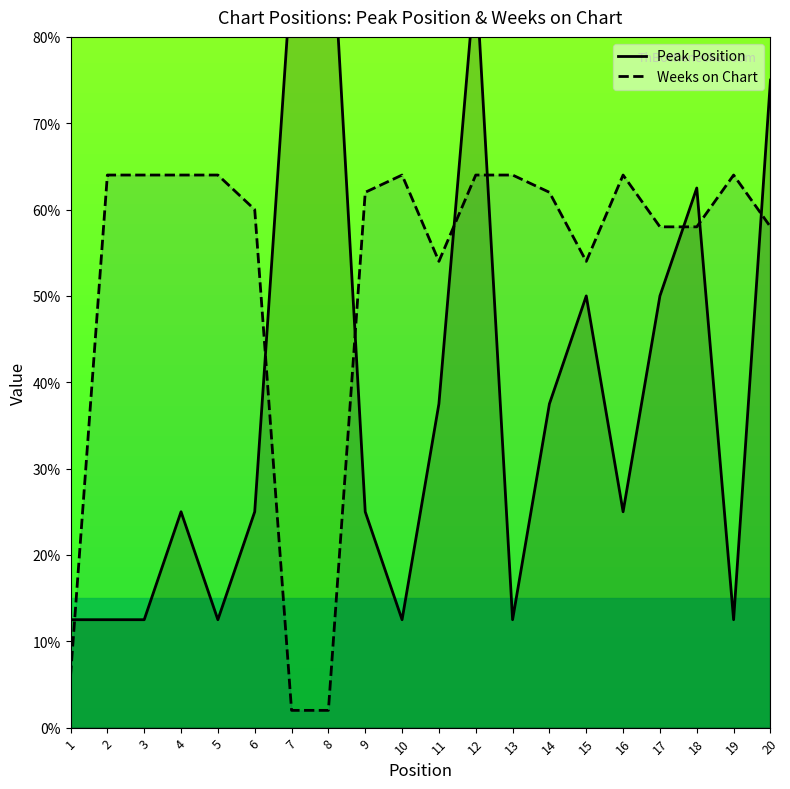

At which category does the chart reach its peak across all series?

8